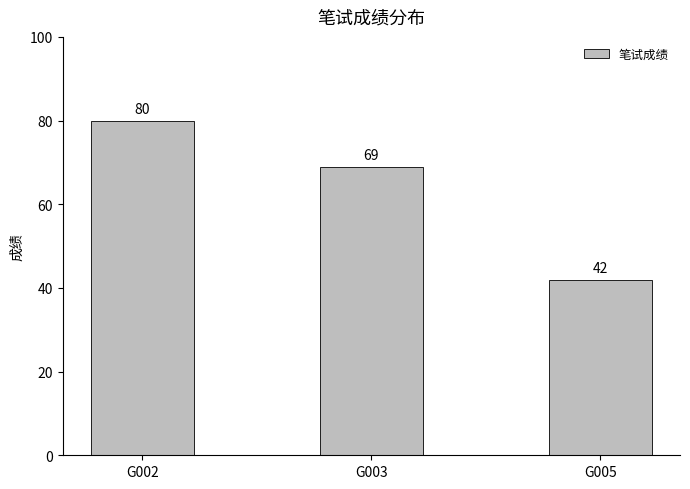

How many data points does each series have?

3